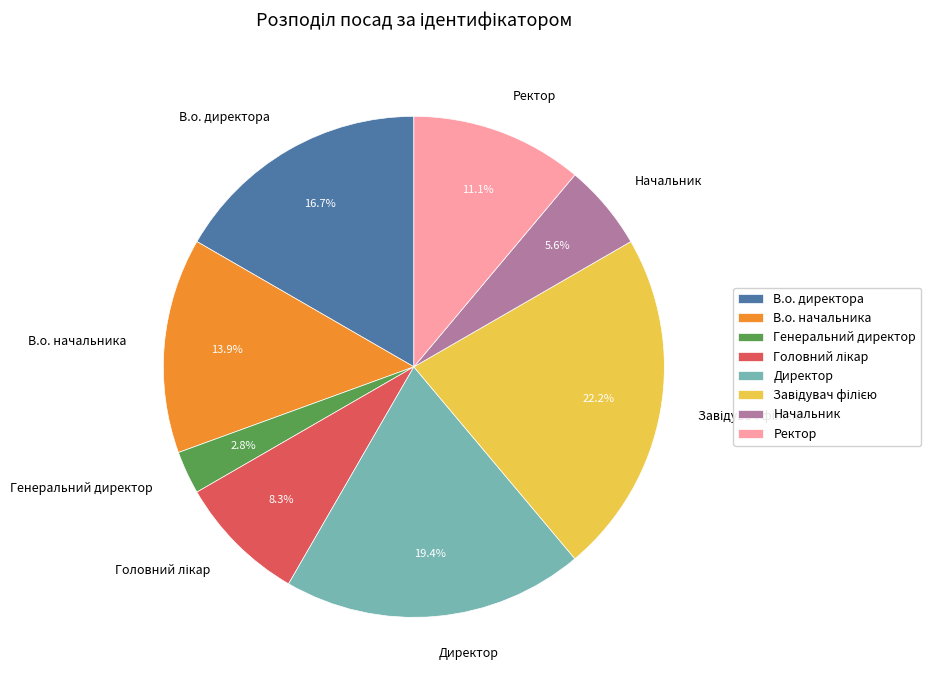

What percentage is the Ректор slice, to the nearest percent?

11%